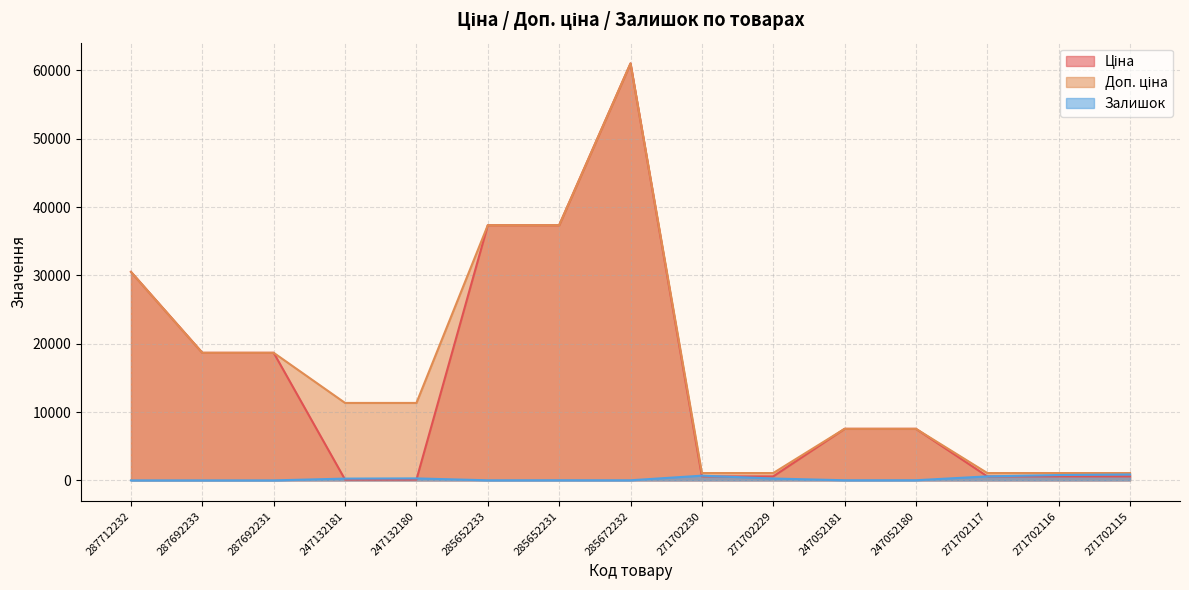

Which series has the largest range (max minus min)?

Ціна